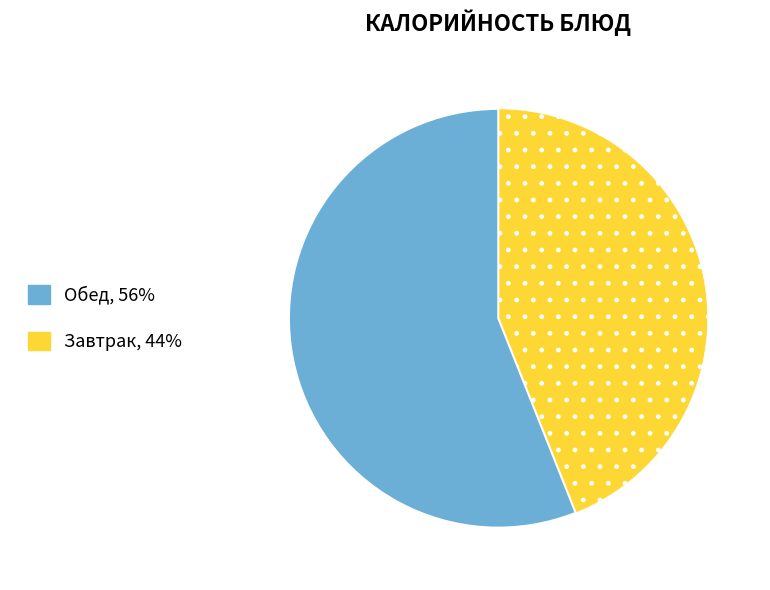

Is there a majority slice in this chart?

Yes